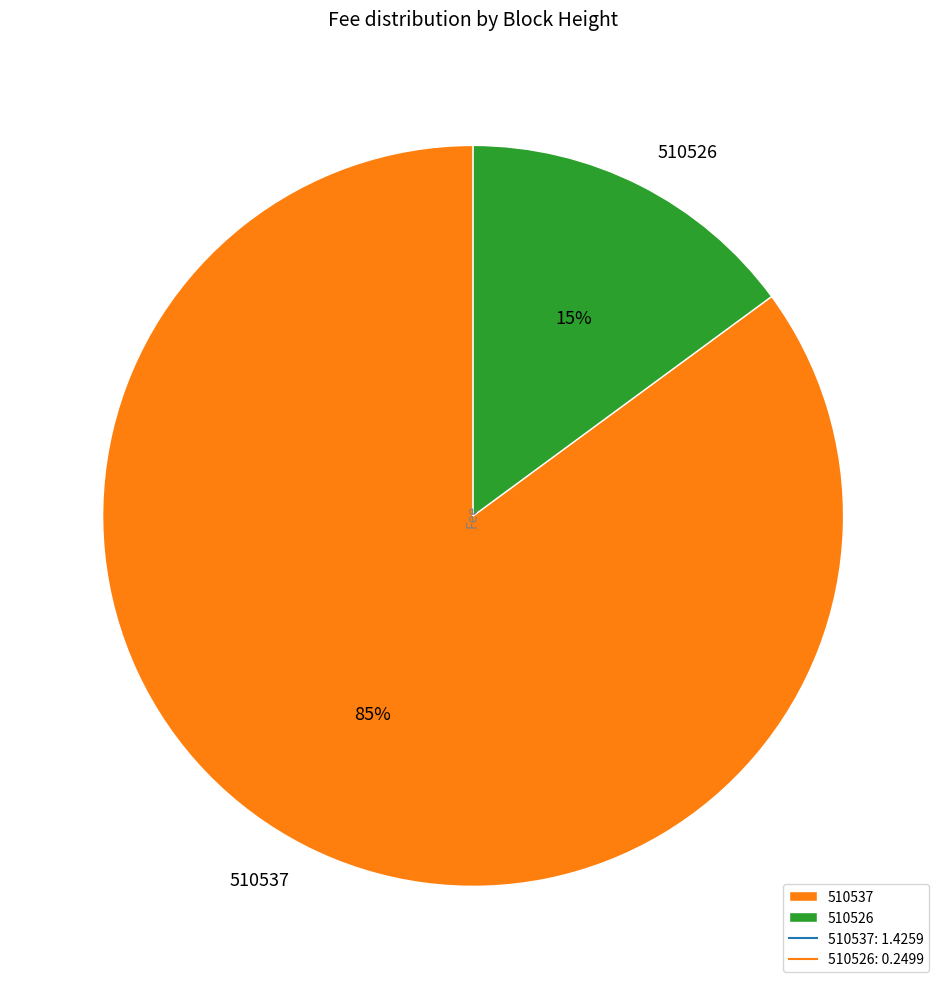

To the nearest percent, what percentage of the pie is 510526?

15%